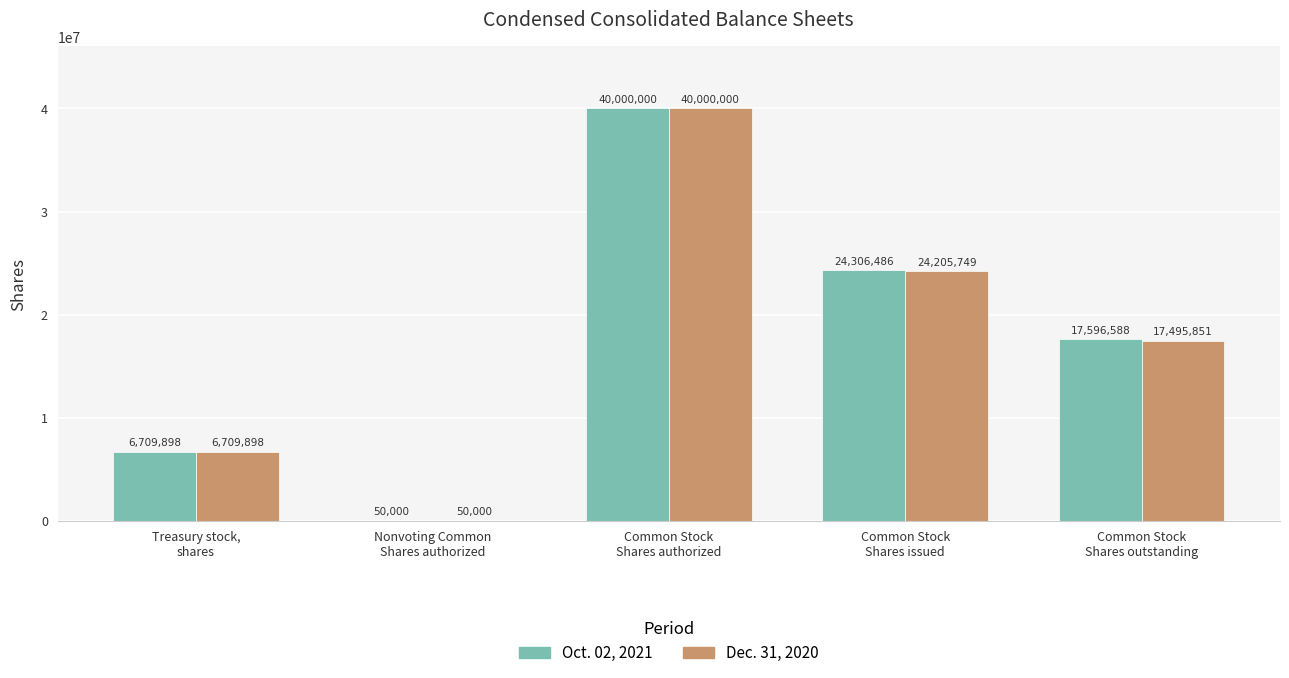

Reading left to right, what are all the values shown in this chart?

Oct. 02, 2021: 6709898	50000	40000000	24306486	17596588
Dec. 31, 2020: 6709898	50000	40000000	24205749	17495851